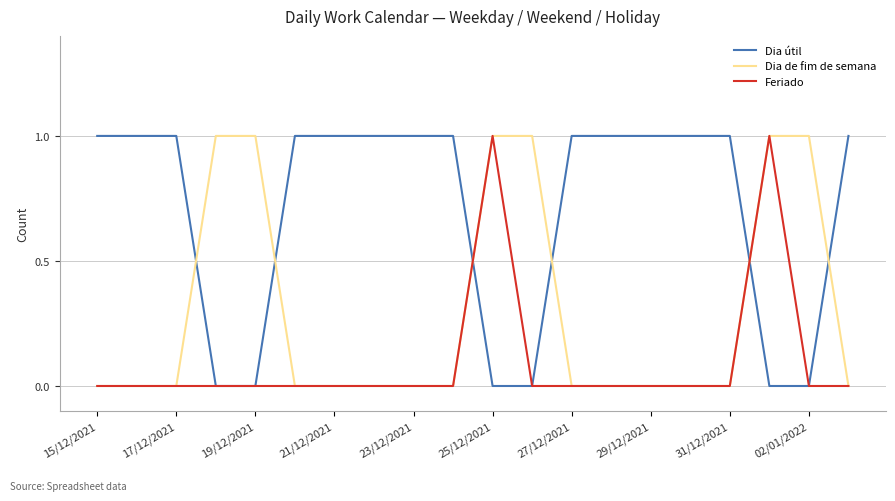

Which series has the largest total across all categories?

Dia útil